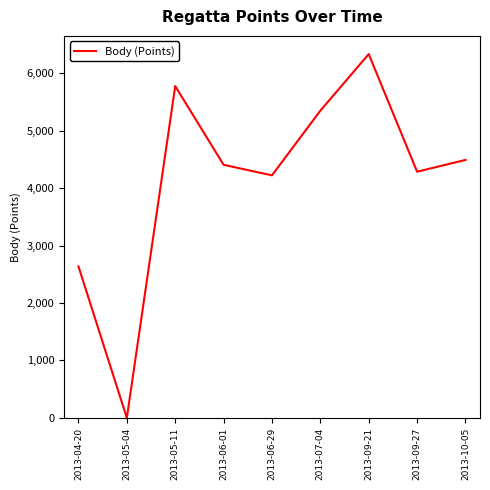

Rank the categories by value from highest to lowest.

2013-09-21, 2013-05-11, 2013-07-04, 2013-10-05, 2013-06-01, 2013-09-27, 2013-06-29, 2013-04-20, 2013-05-04